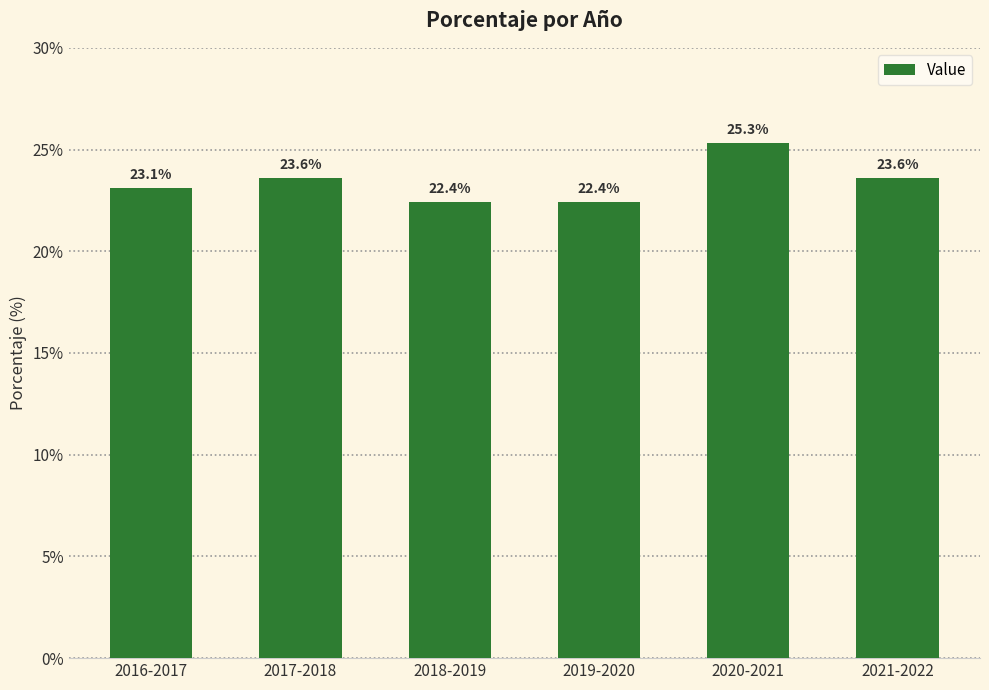

Are the bars horizontal?

No